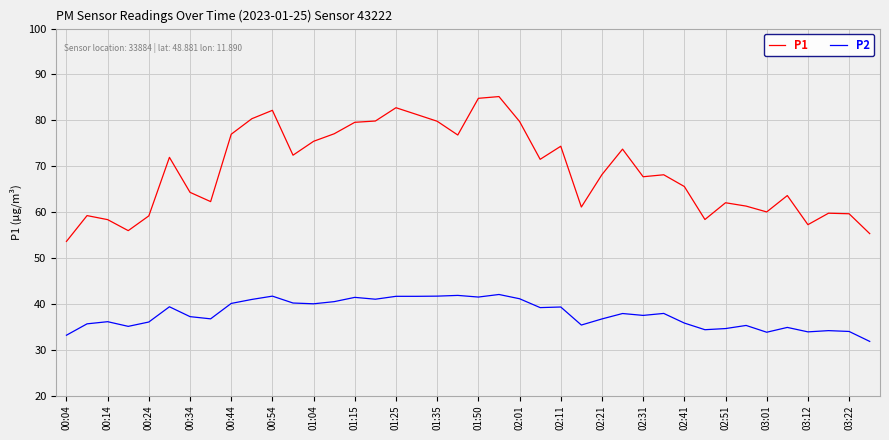

Which series has the largest range (max minus min)?

P1